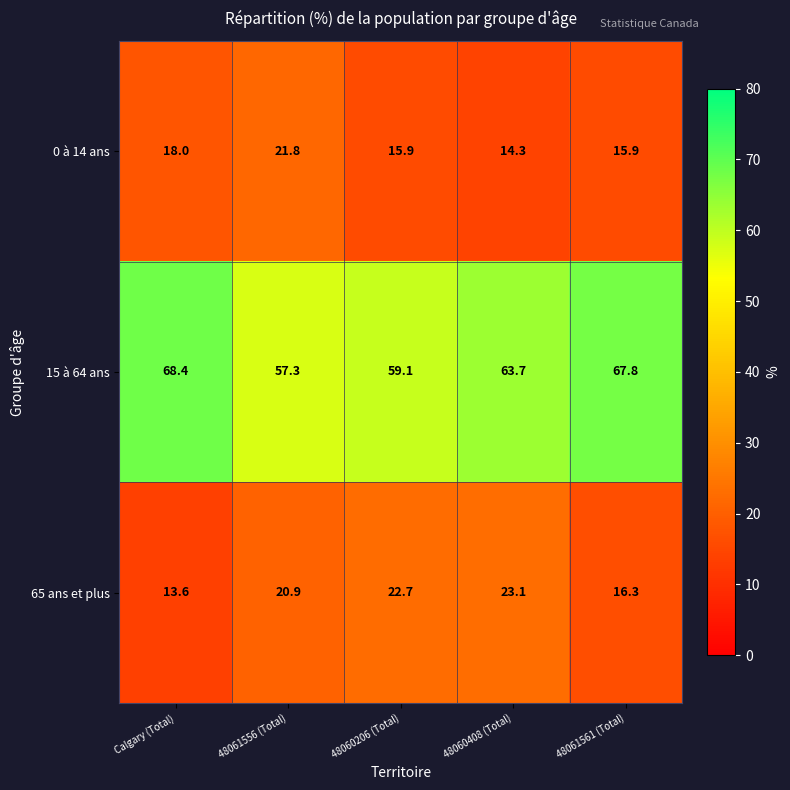

What is the total value across all series at 48060408 (Total)?

101.1